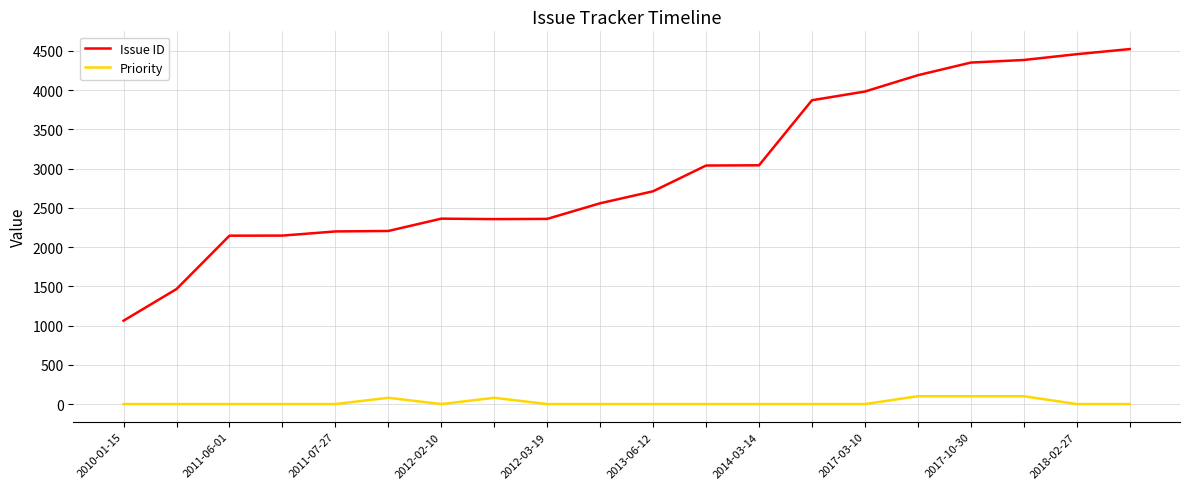

Rank the series by their average value, from lowest to highest.

Priority, Issue ID